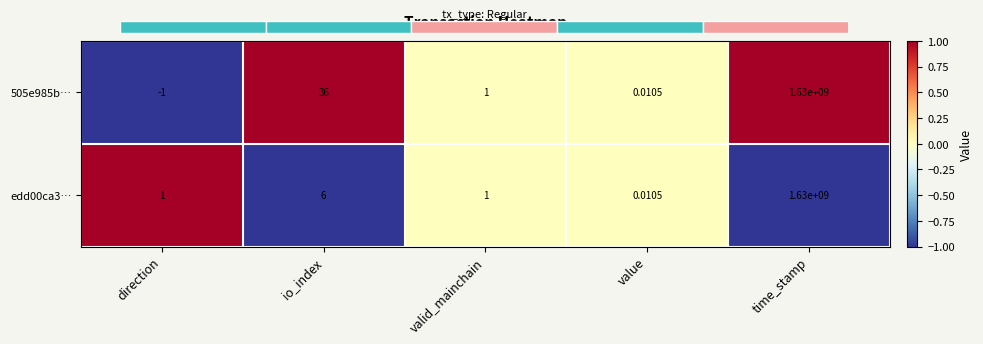

Which series has the largest range (max minus min)?

505e985b…